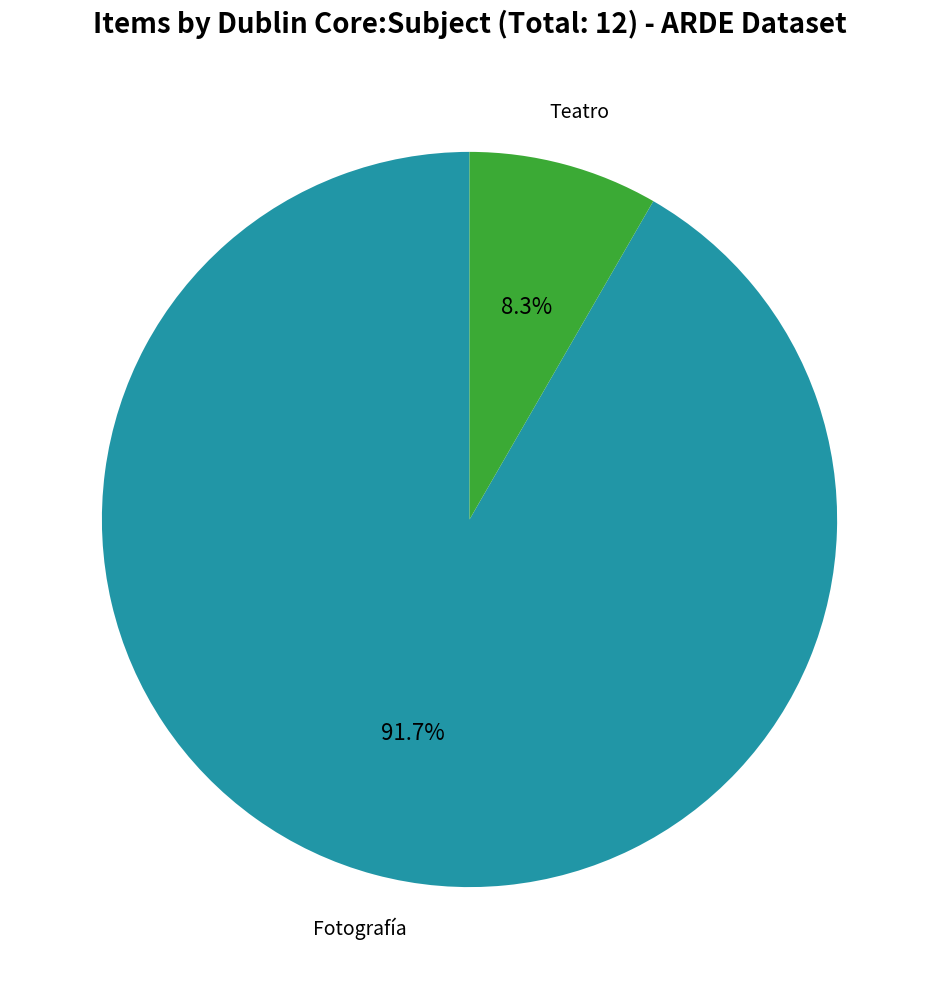

Combined, do Fotografía and Teatro account for over 50%?

Yes